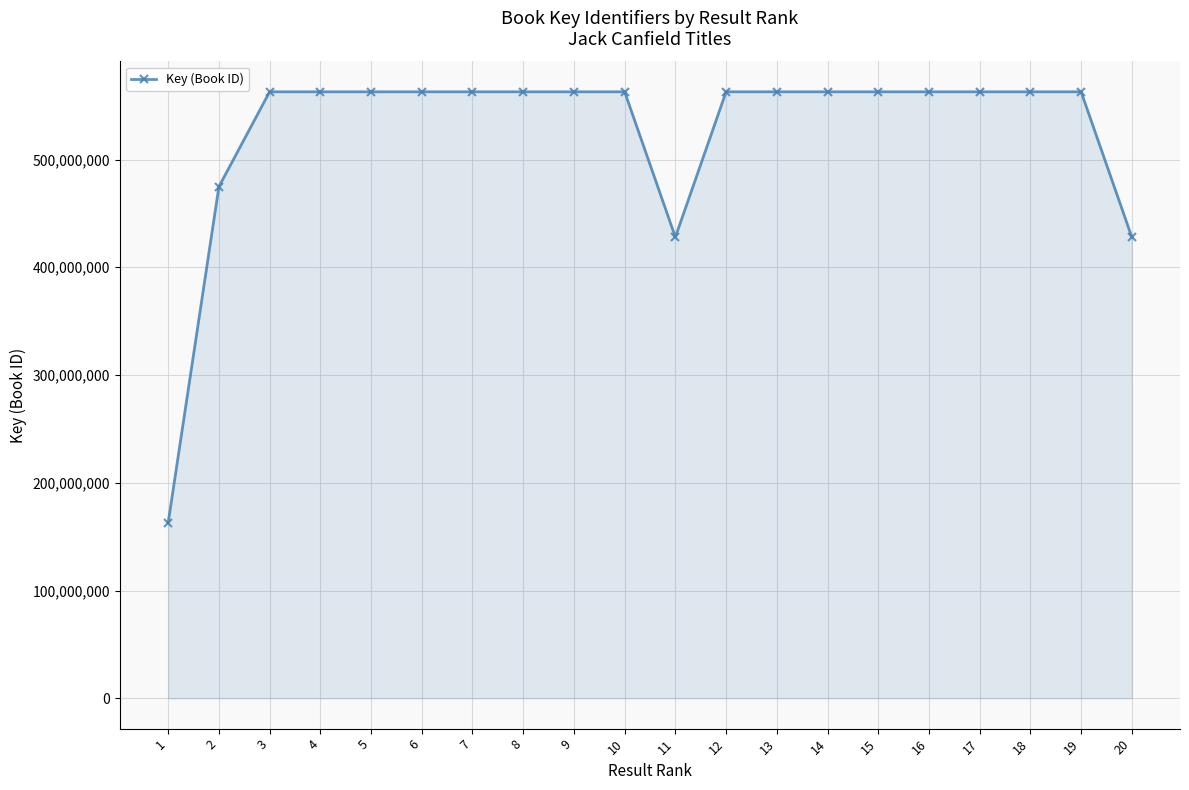

What is the value of the 4th point from the left?

562838306